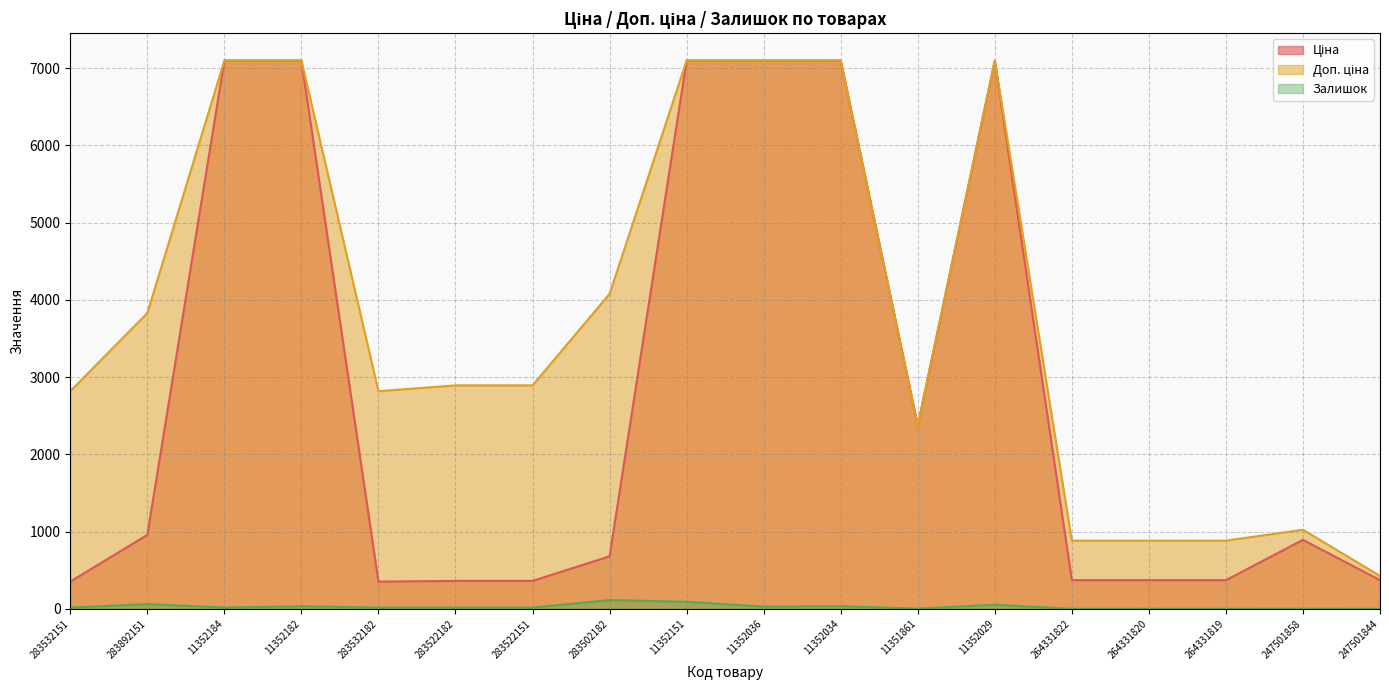

True or false: Ціна and Залишок cross at least once.

False